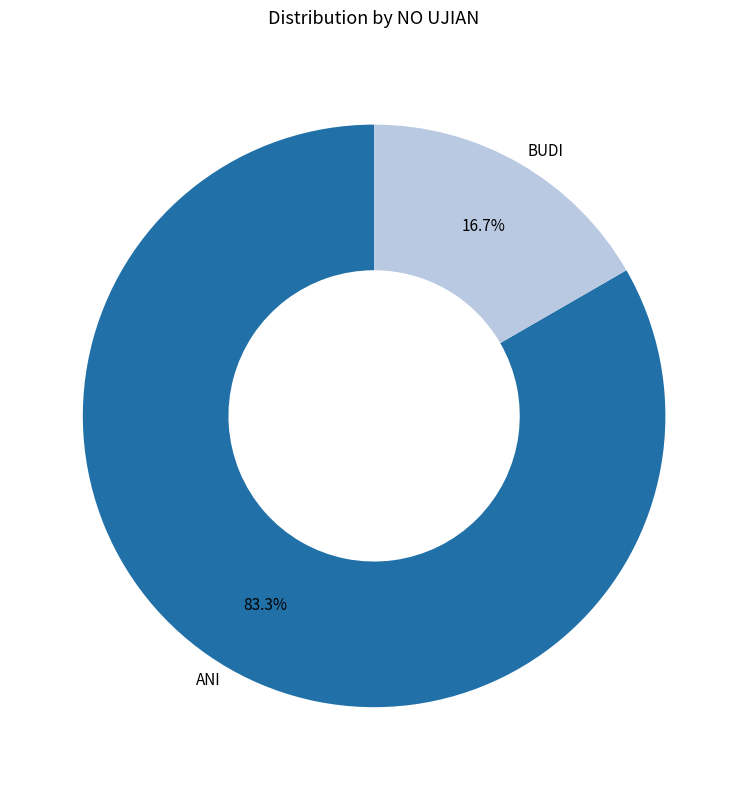

Is there a majority slice in this chart?

Yes